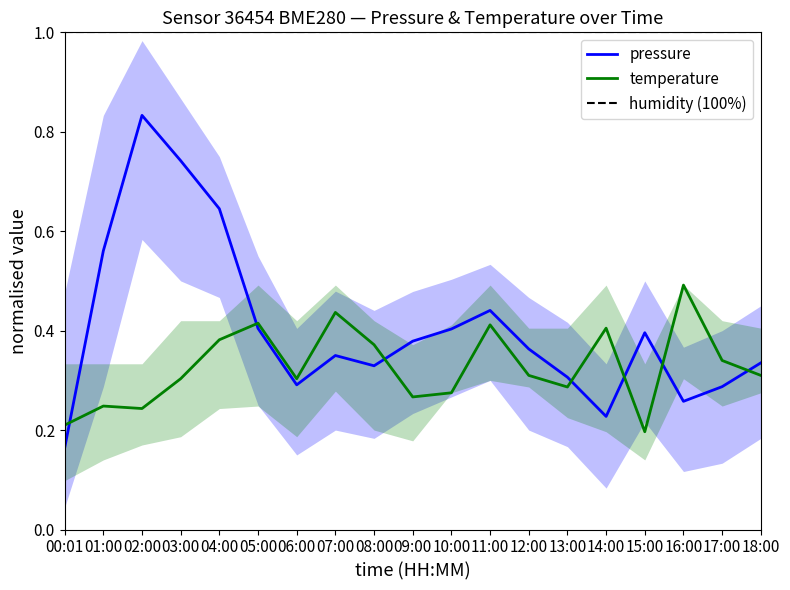

What is the value of the humidity (100%) point at the 3rd from the left?

1.0